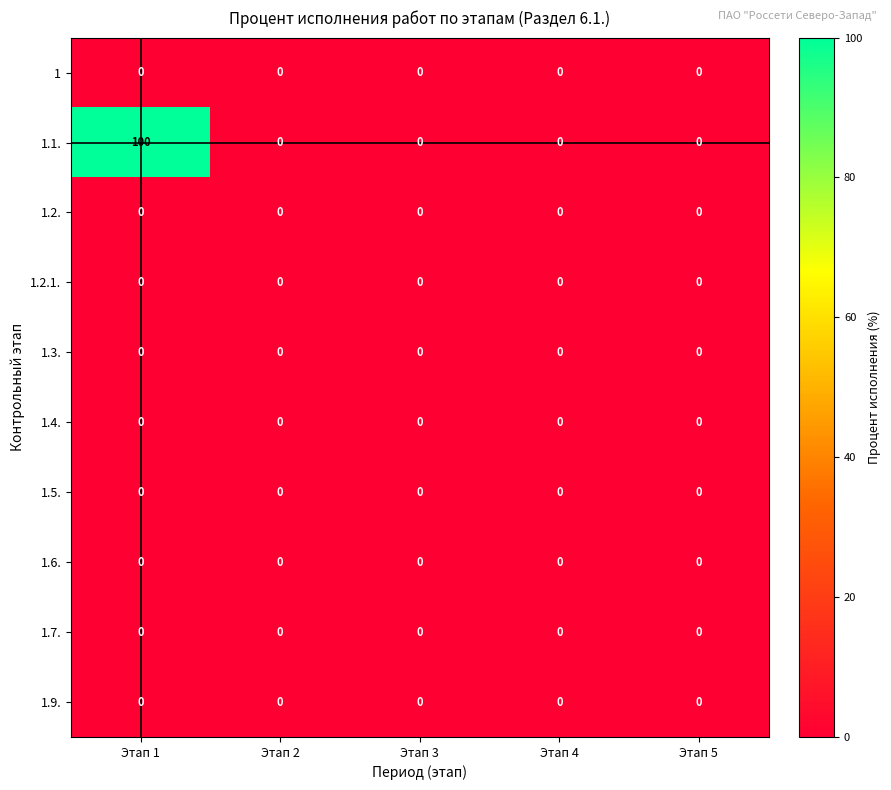

At which category is the sum across all series the highest?

Этап 1